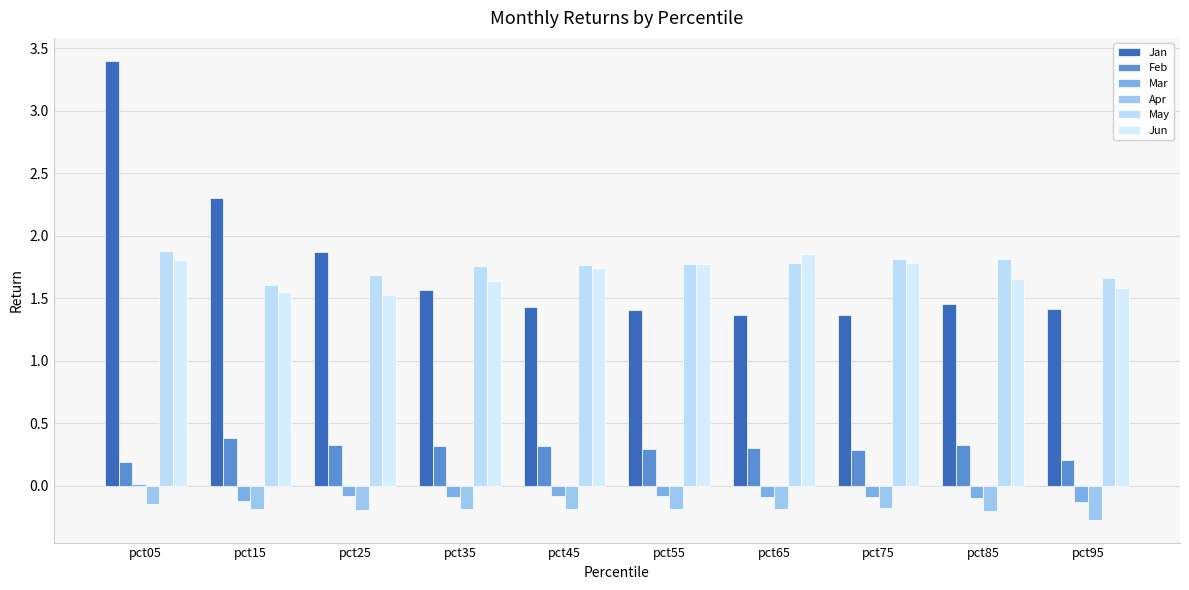

The value of Jun at pct55 is 1.8. True or false?

True